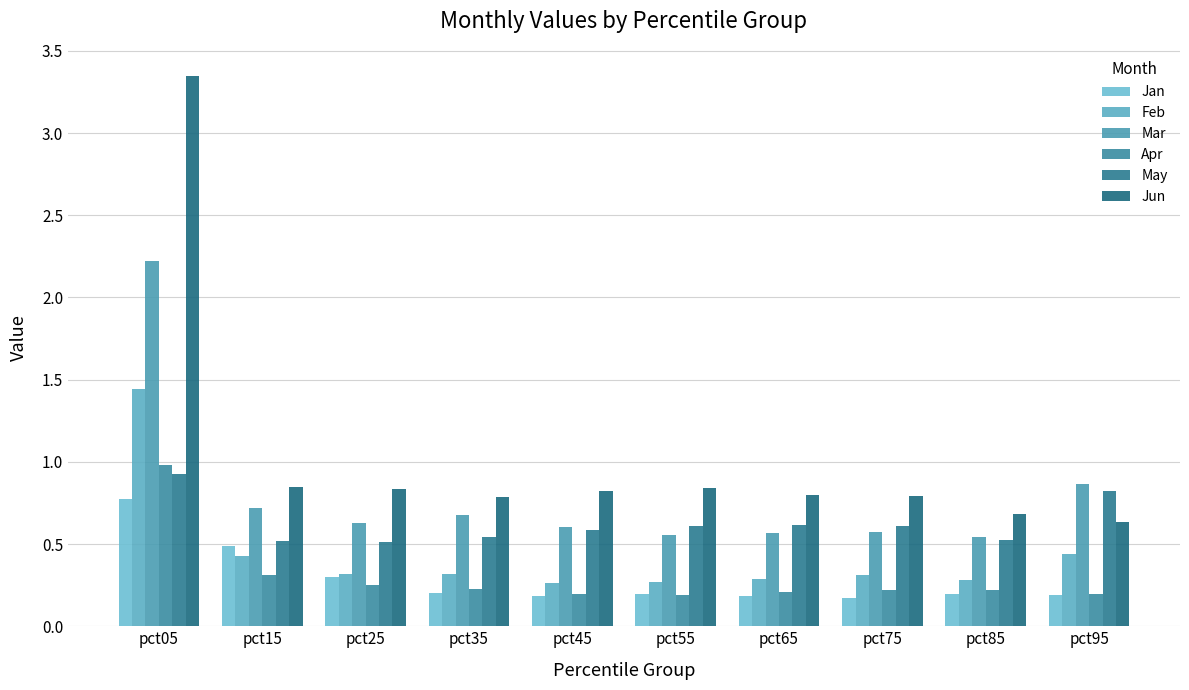

Which series has the largest total across all categories?

Jun